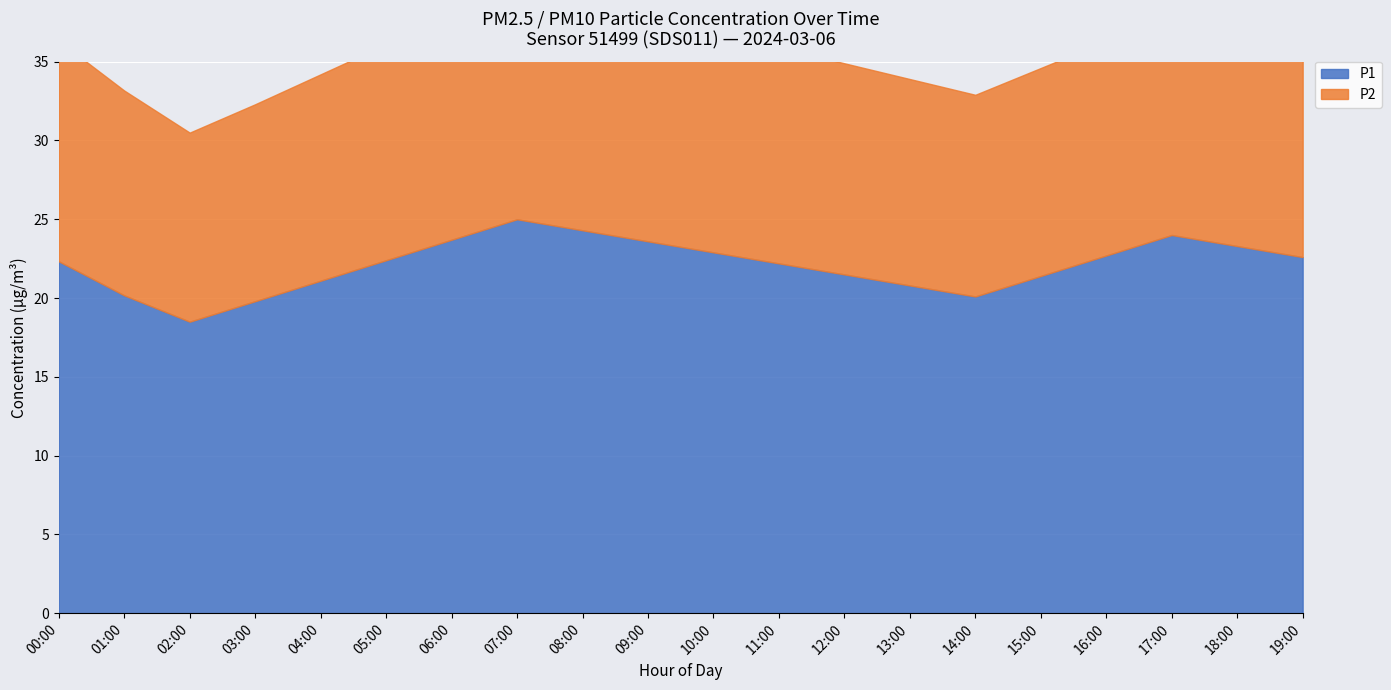

At which category does the chart reach its peak across all series?

07:00